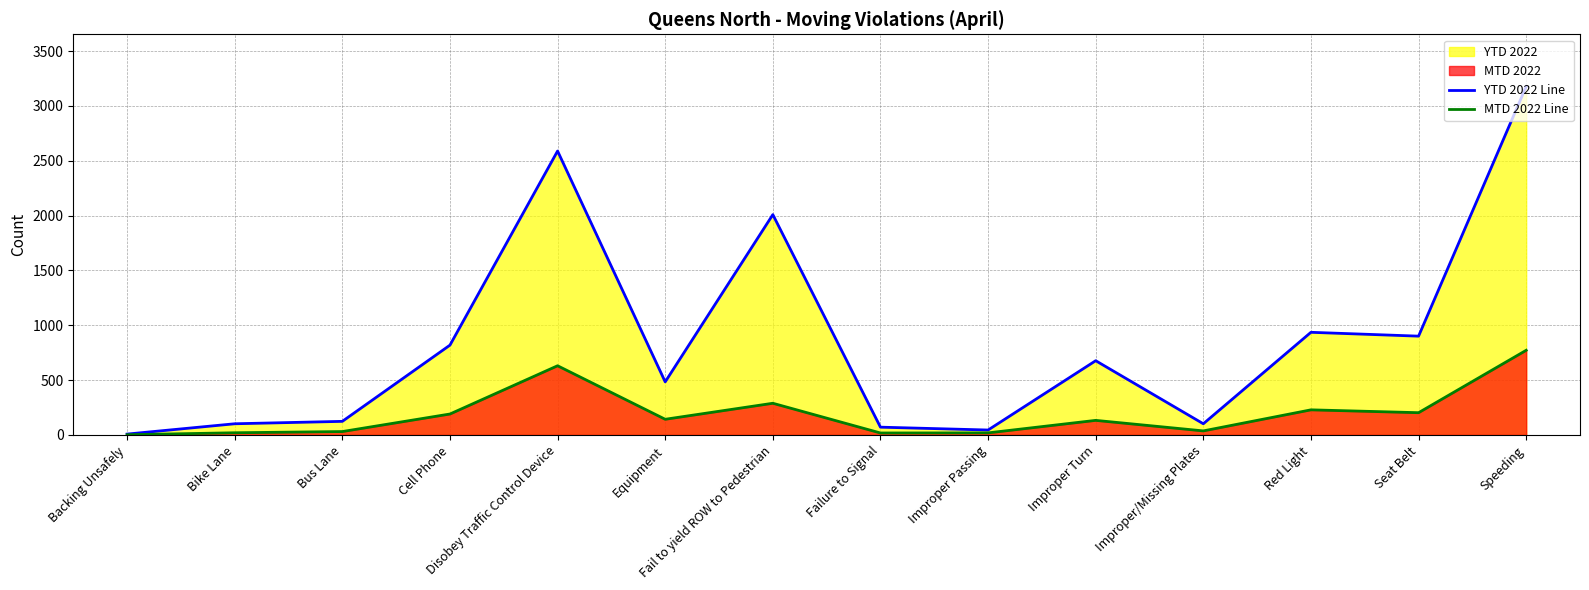

Which series changed the most between Fail to yield ROW to Pedestrian and Speeding?

YTD 2022 Line